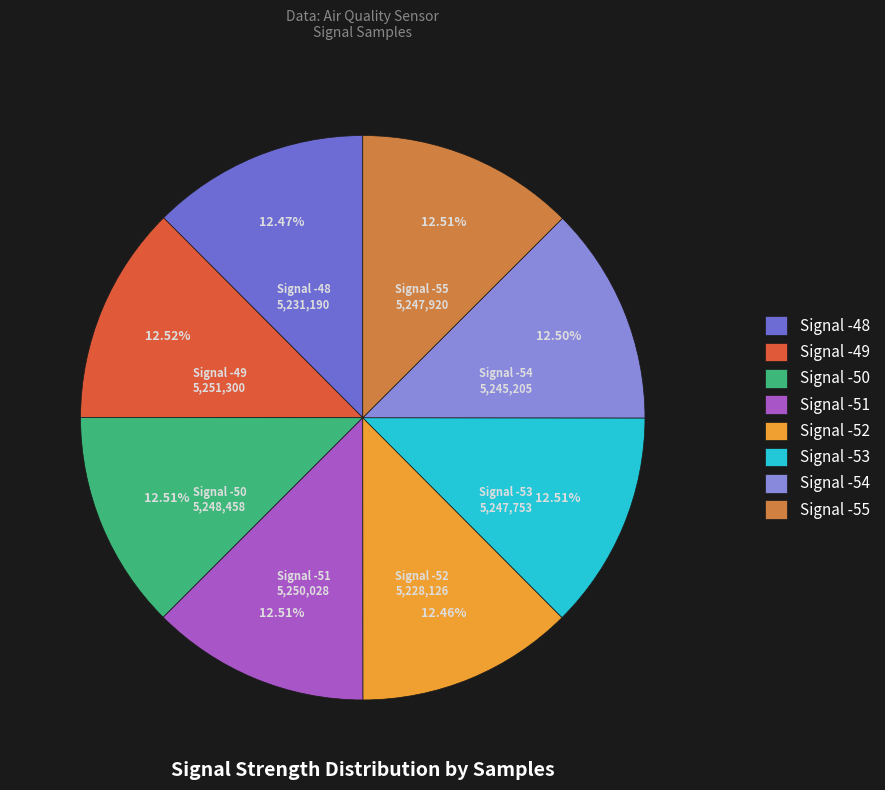

Count the number of slices in the pie.

8